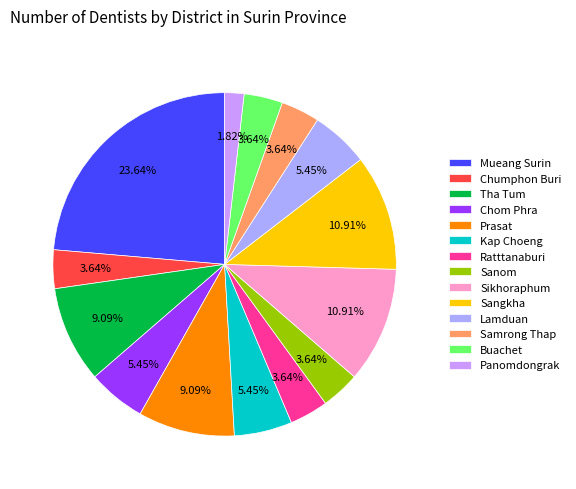

How many slices are in this pie chart?

14